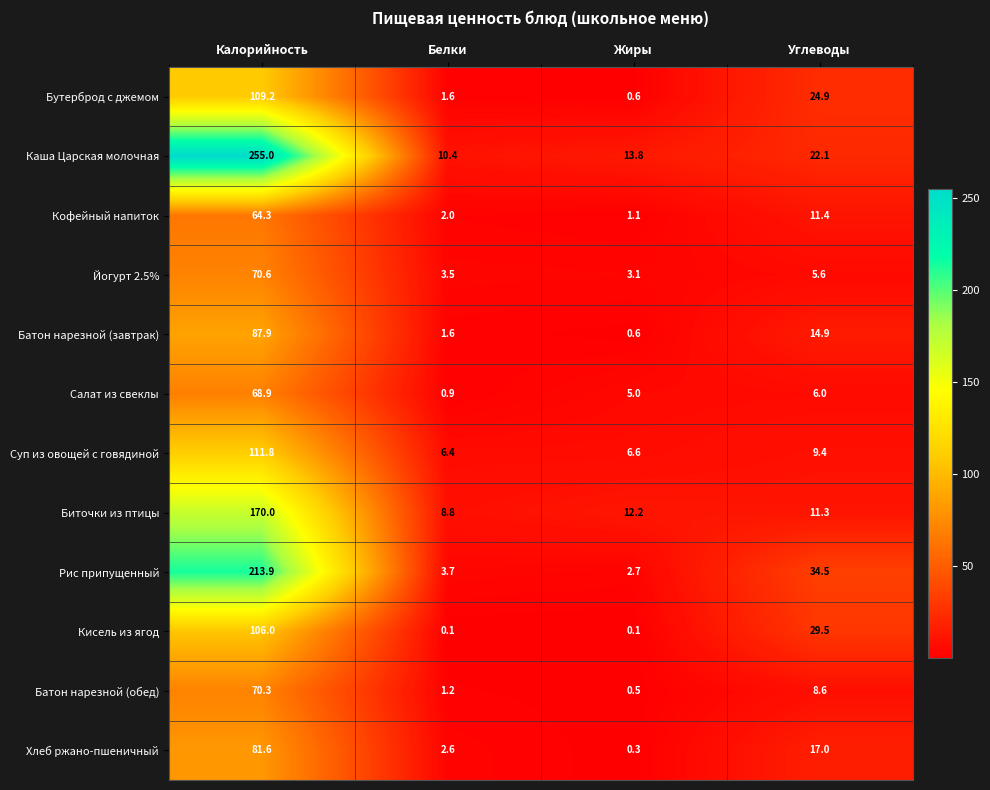

How many data points in Кисель из ягод are less than 29?

2